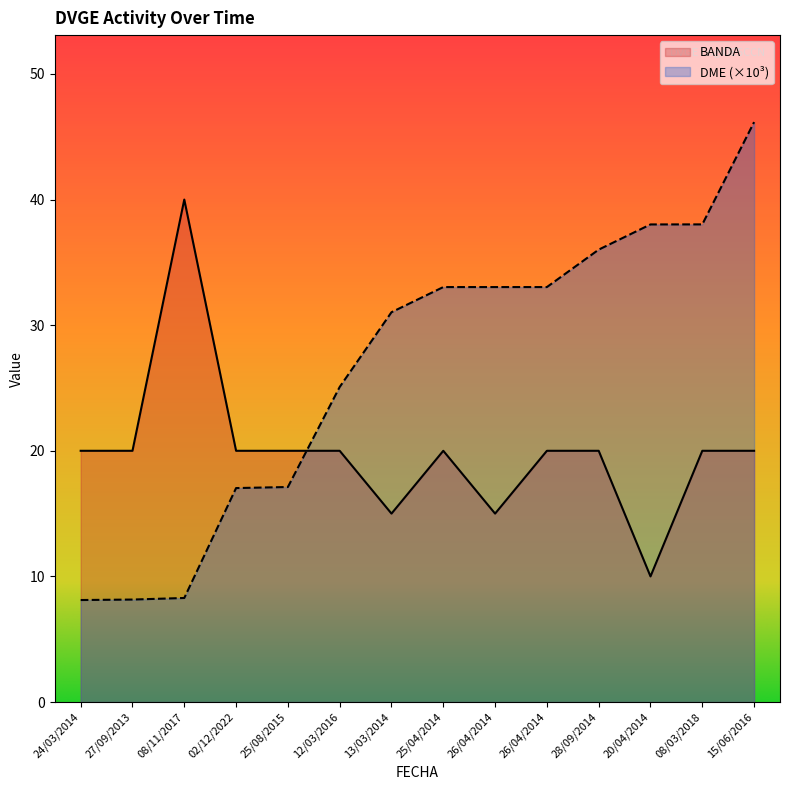

What value does the DME series have at 24/03/2014?

8.1